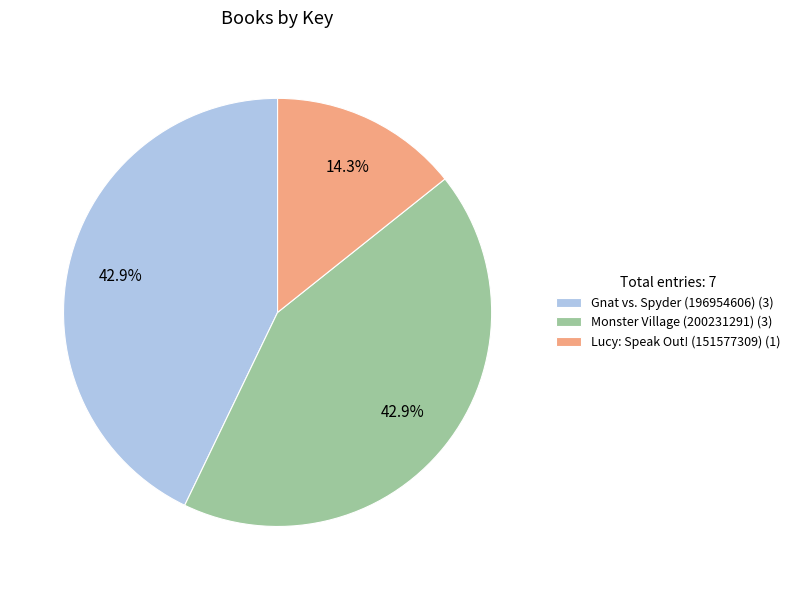

Which slice is the smallest?

Lucy: Speak Out! (151577309)